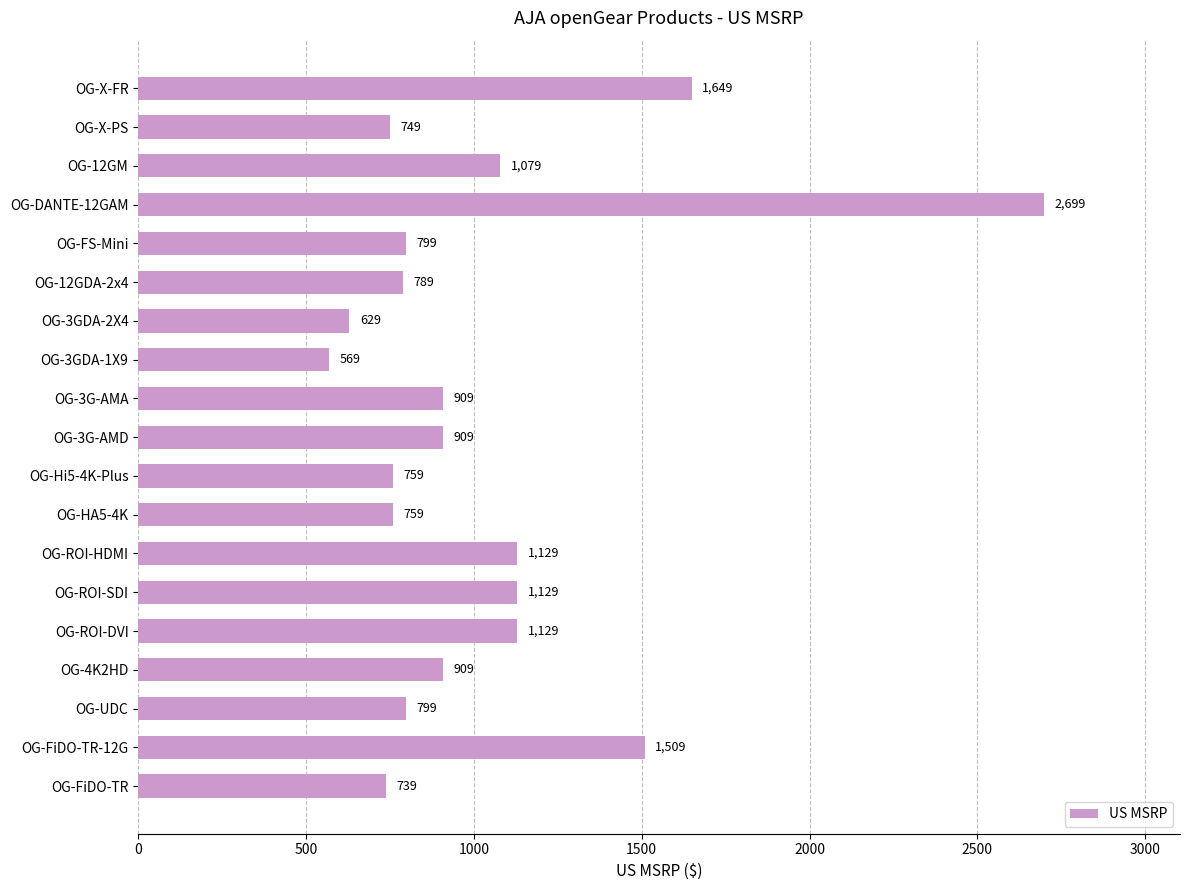

What is the maximum value shown in the chart?

2699